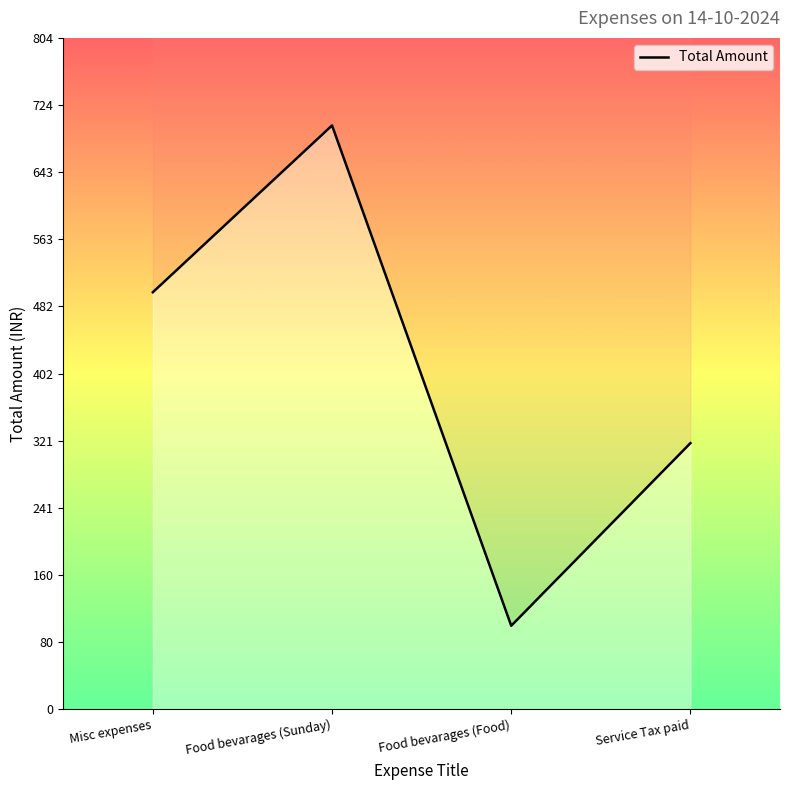

Rank the categories by value from lowest to highest.

Food bevarages (Food), Service Tax paid, Misc expenses, Food bevarages (Sunday)